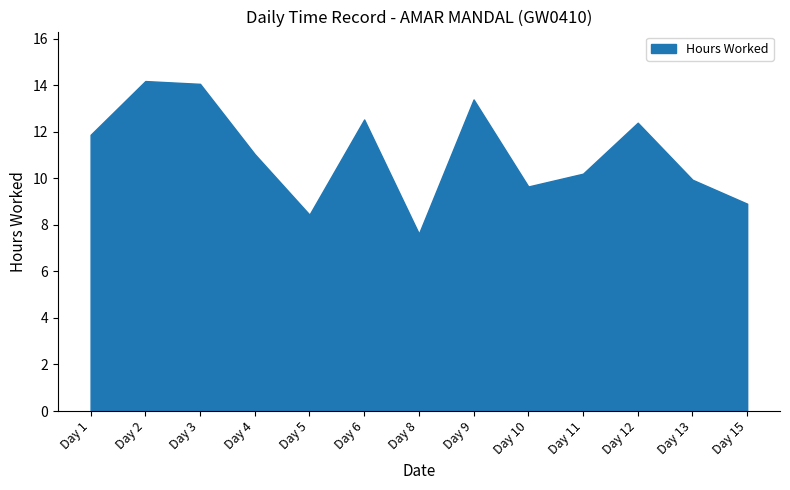

Reading left to right, list all the values displayed in this chart.

Day 1=11.9	Day 2=14.2	Day 3=14.1	Day 4=11.0	Day 5=8.4	Day 6=12.5	Day 8=7.6	Day 9=13.4	Day 10=9.7	Day 11=10.2	Day 12=12.4	Day 13=9.9	Day 15=8.9